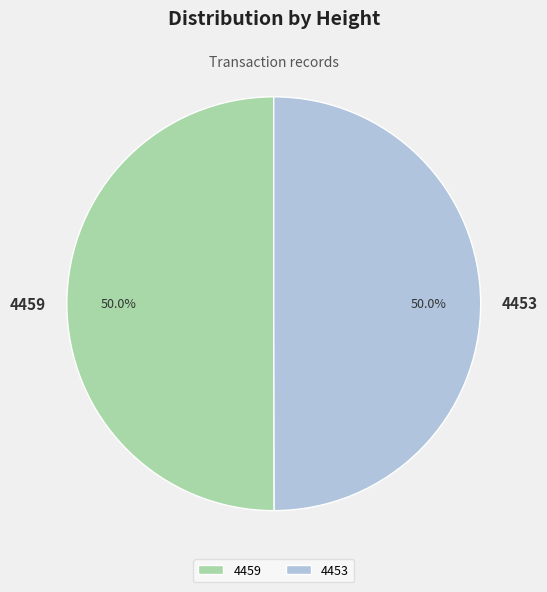

What percentage do 4453 and 4459 together represent?

100.0%